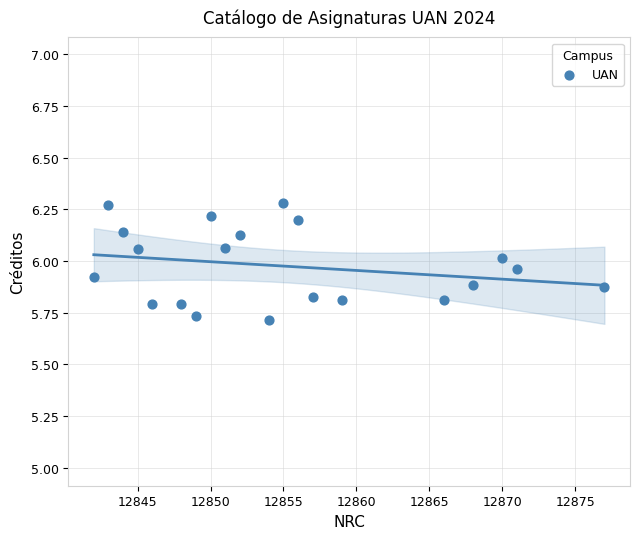

What is the range of X values (max minus min)?

35.0